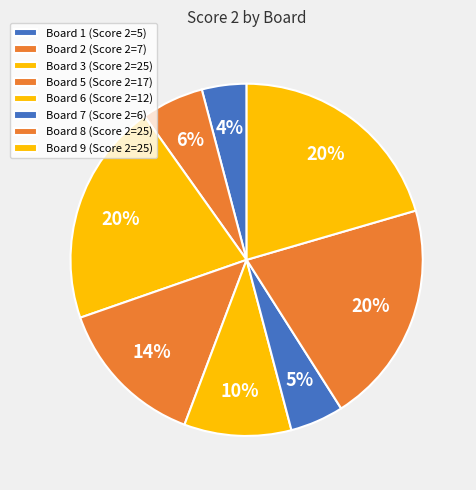

Does any single category account for the majority?

No